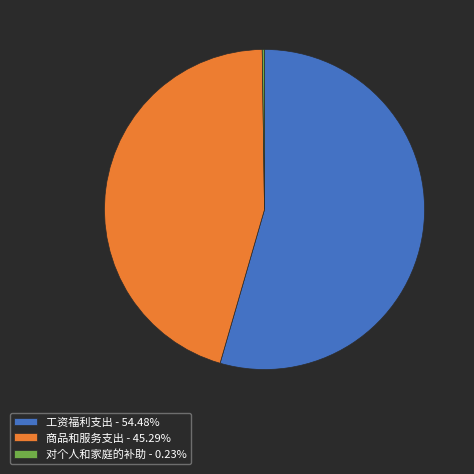

What is the ratio of the value at 商品和服务支出 - 45.29% to the value at 工资福利支出 - 54.48%?

0.8